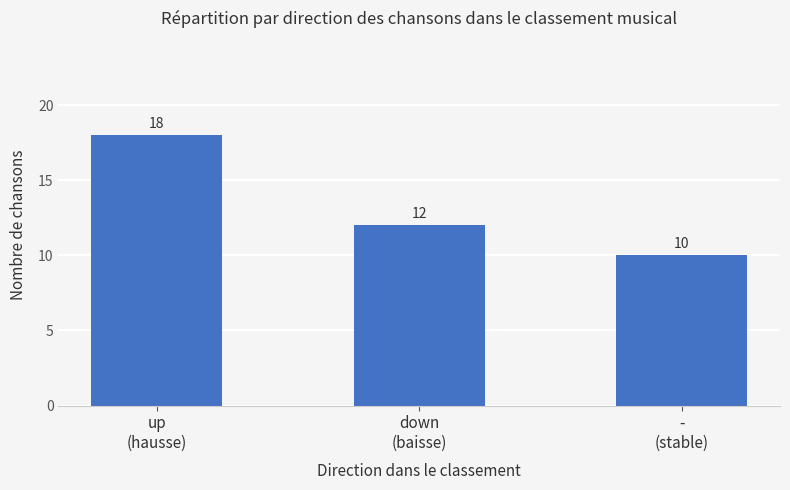

The chart shows a value of 11 at up
(hausse). True or false?

False